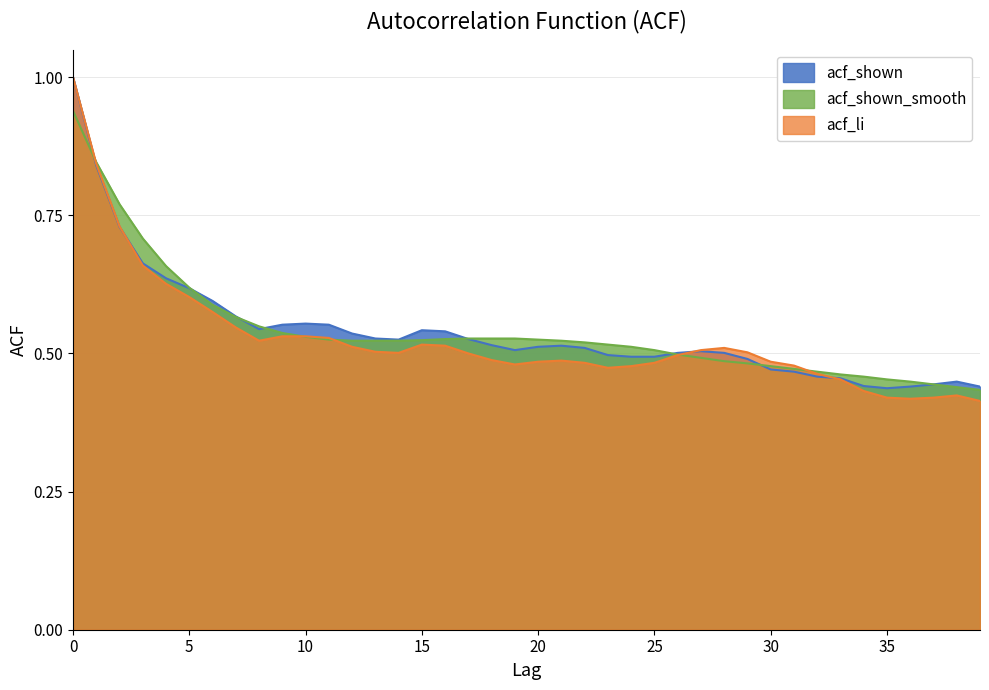

True or false: acf_shown_smooth has more than 0 interior local peaks.

False